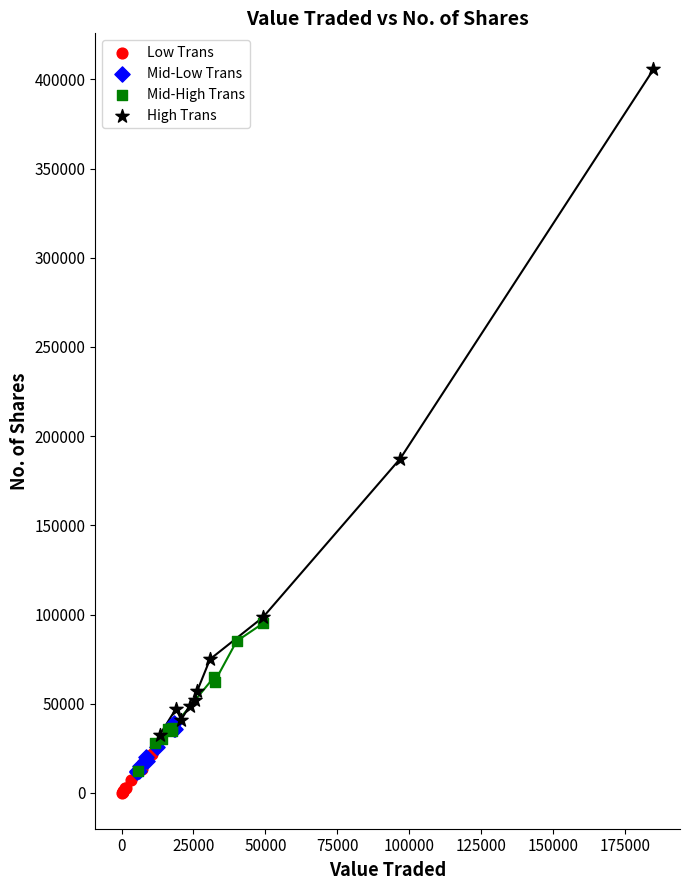

What are all the series names shown in the legend?

Low Trans, Mid-Low Trans, Mid-High Trans, High Trans